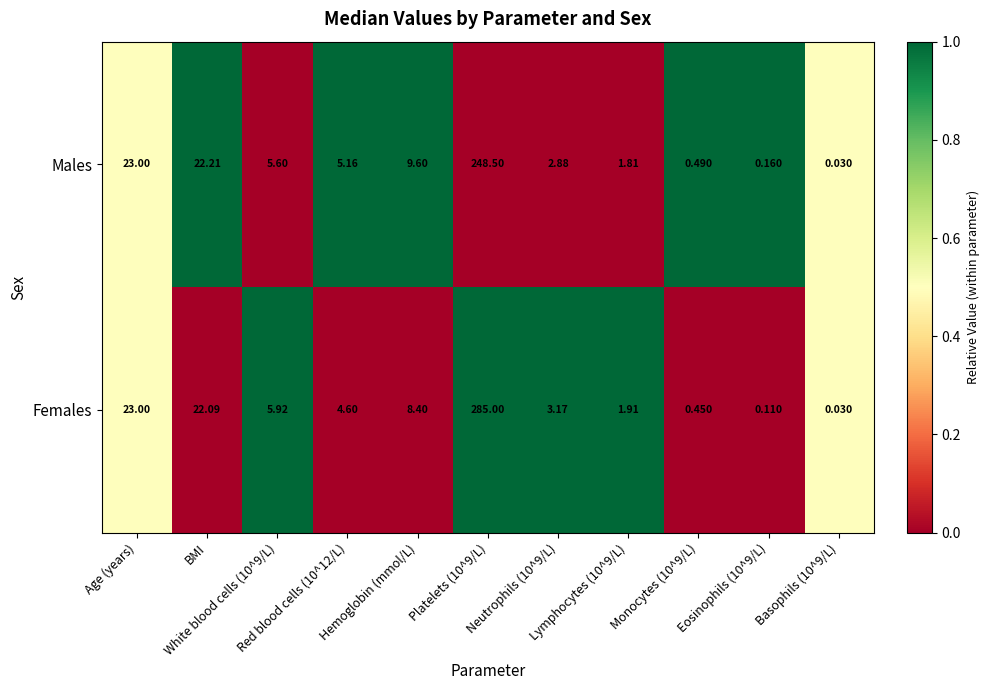

Rank the series by their average value, from lowest to highest.

Males, Females